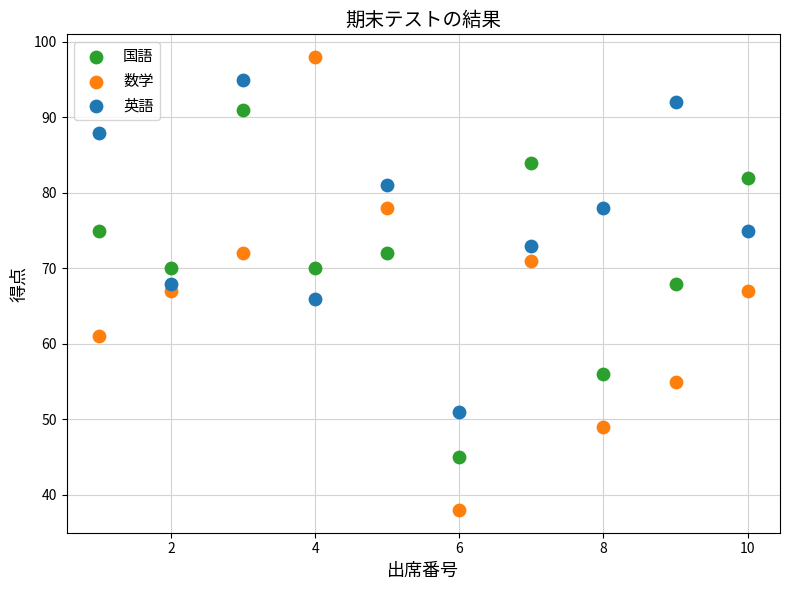

Which series contains the lowest Y value?

数学